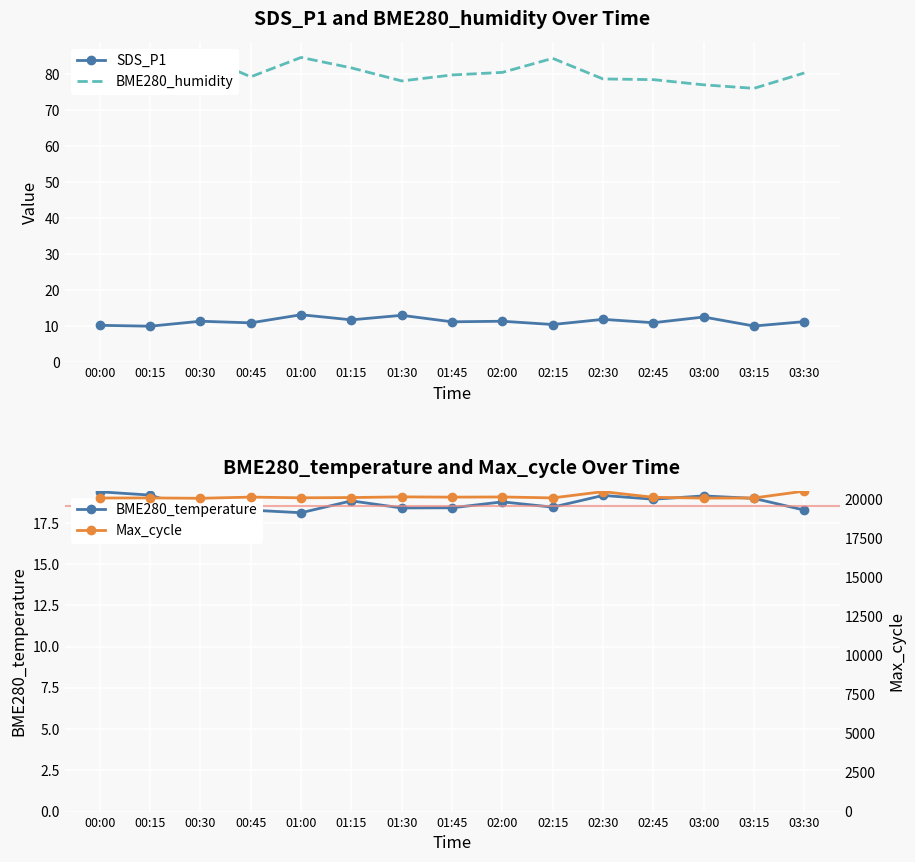

Where is SDS_P1 nearest to the value 11?

00:45